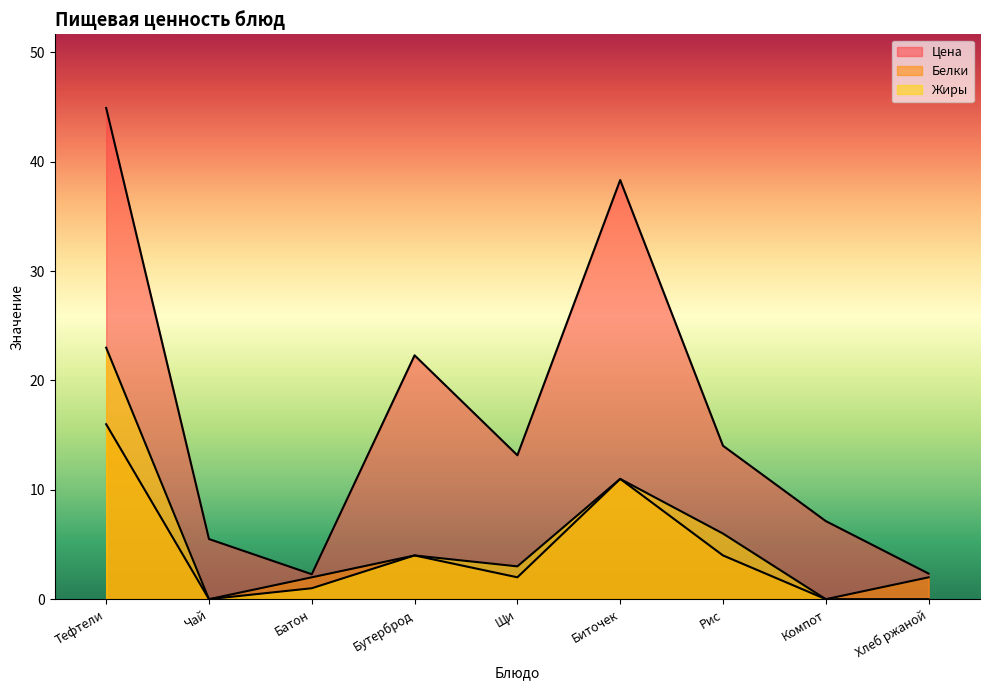

True or false: Белки has a value of 2.0 at Батон.

True